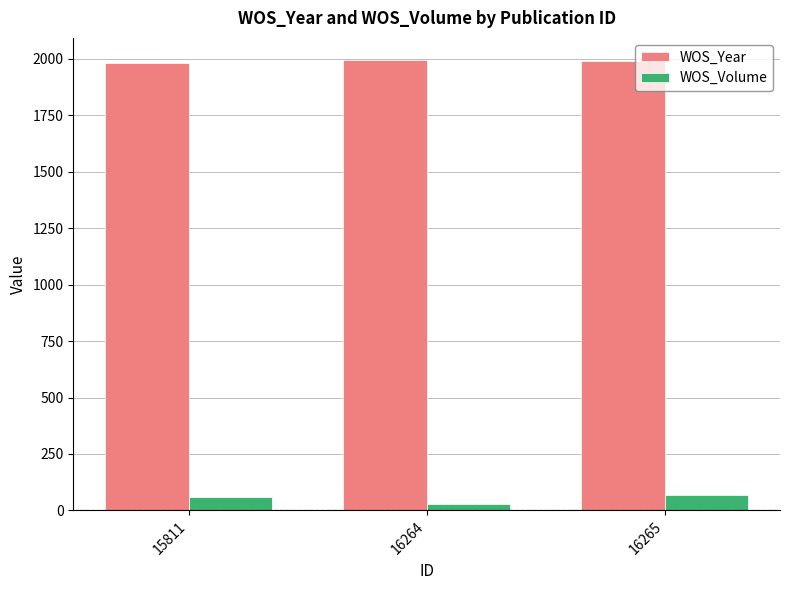

What is the average value of the WOS_Year series?

1989